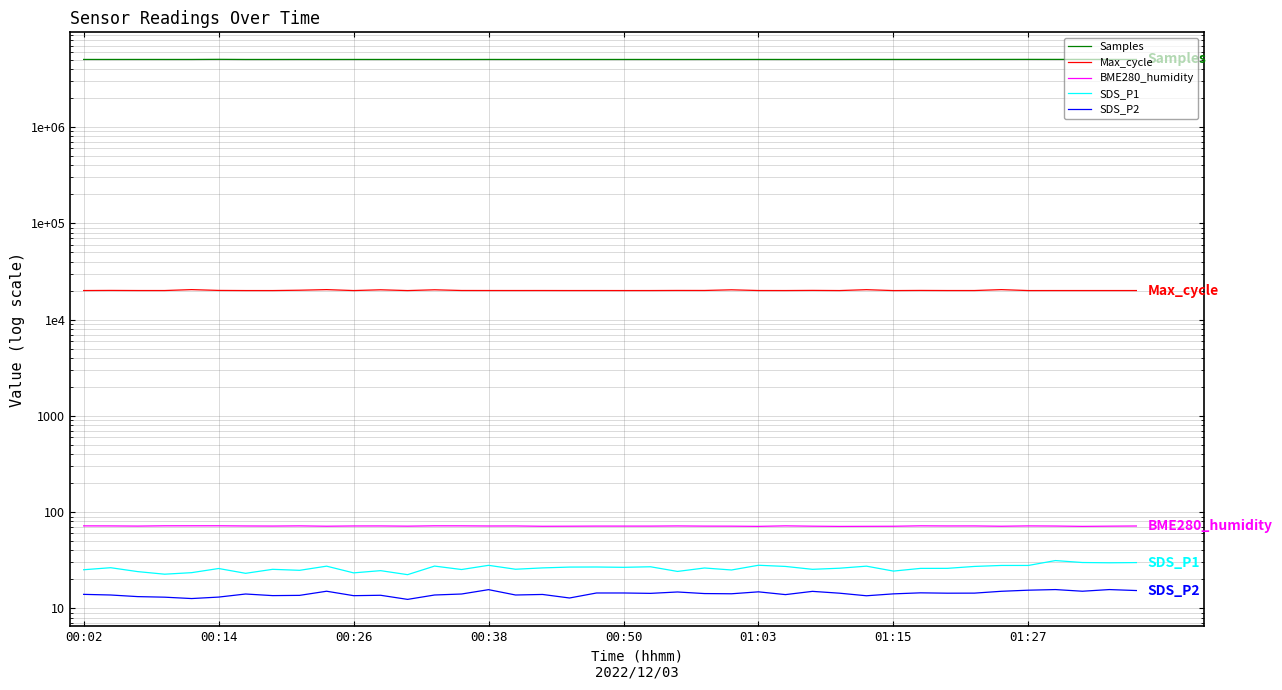

What is the difference between the SDS_P1 values at 25 and 00:38?

5.4